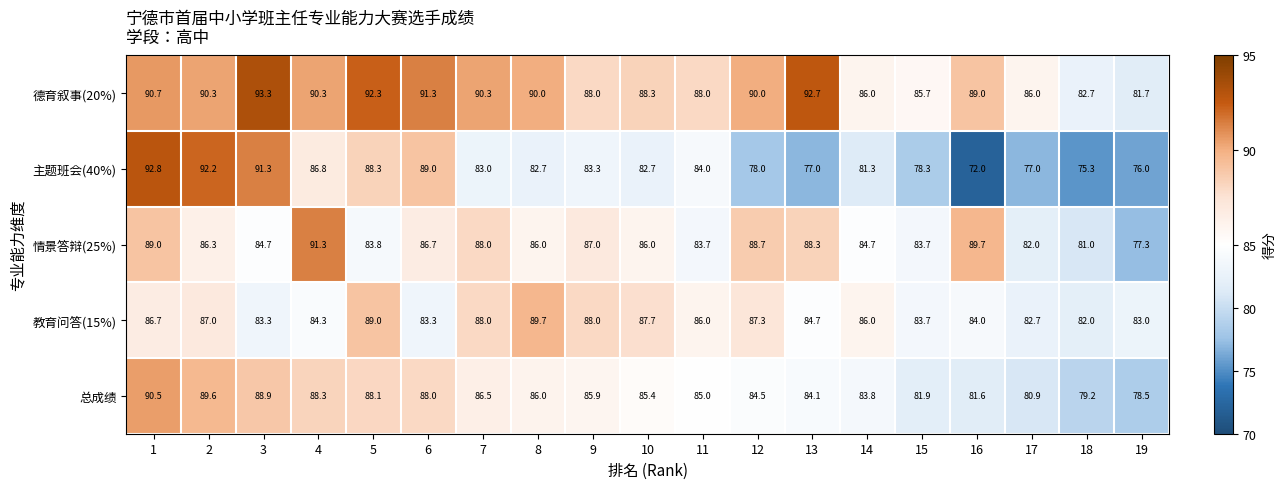

Count the number of categories in the chart.

19